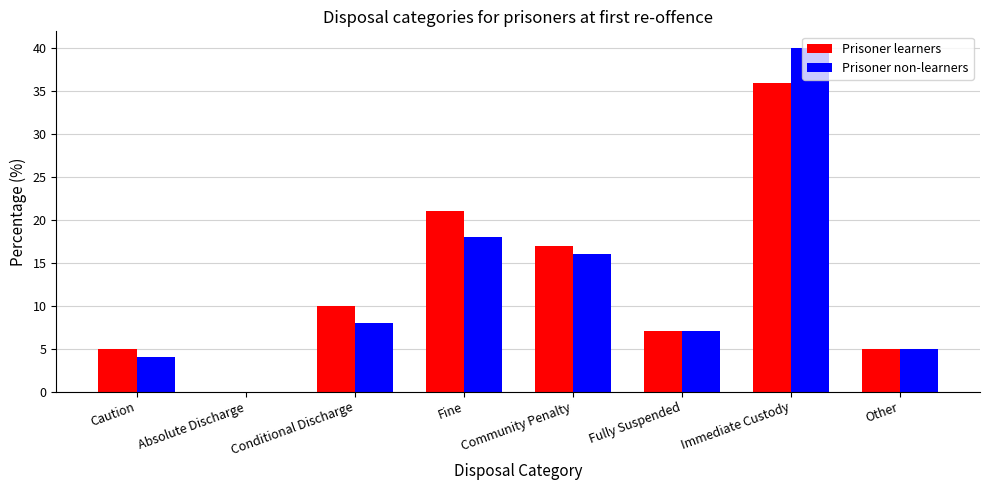

Reading left to right, extract all data points from this chart.

Prisoner learners: Caution=5	Absolute Discharge=0	Conditional Discharge=10	Fine=21	Community Penalty=17	Fully Suspended=7	Immediate Custody=36	Other=5
Prisoner non-learners: Caution=4	Absolute Discharge=0	Conditional Discharge=8	Fine=18	Community Penalty=16	Fully Suspended=7	Immediate Custody=40	Other=5